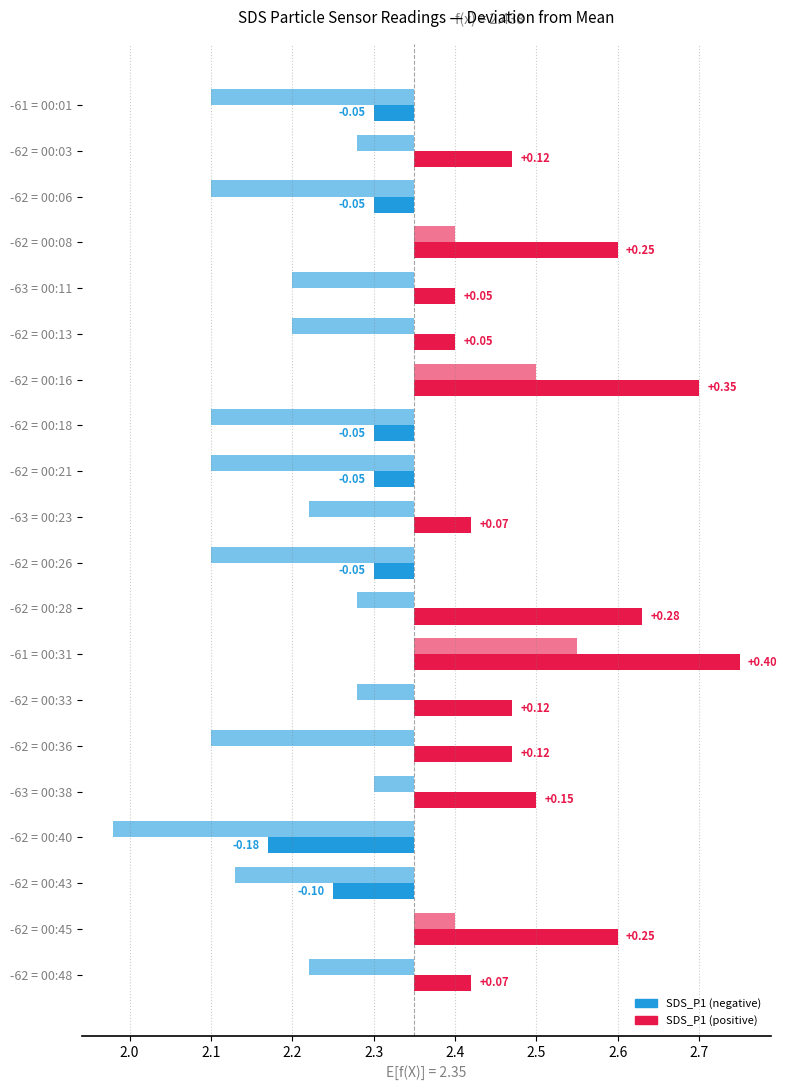

Which has a higher value, 00:11 or 00:16?

00:16